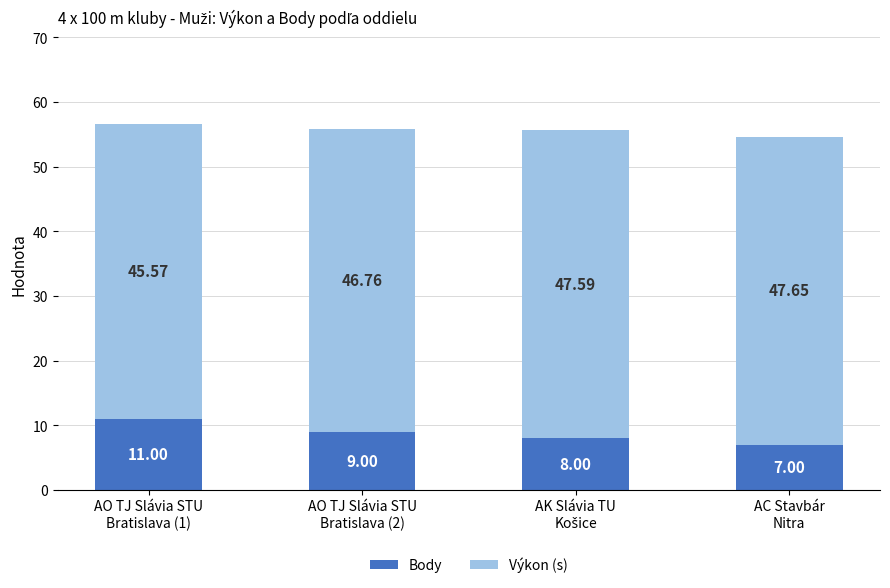

At which label does Body reach its minimum?

AC Stavbár
Nitra